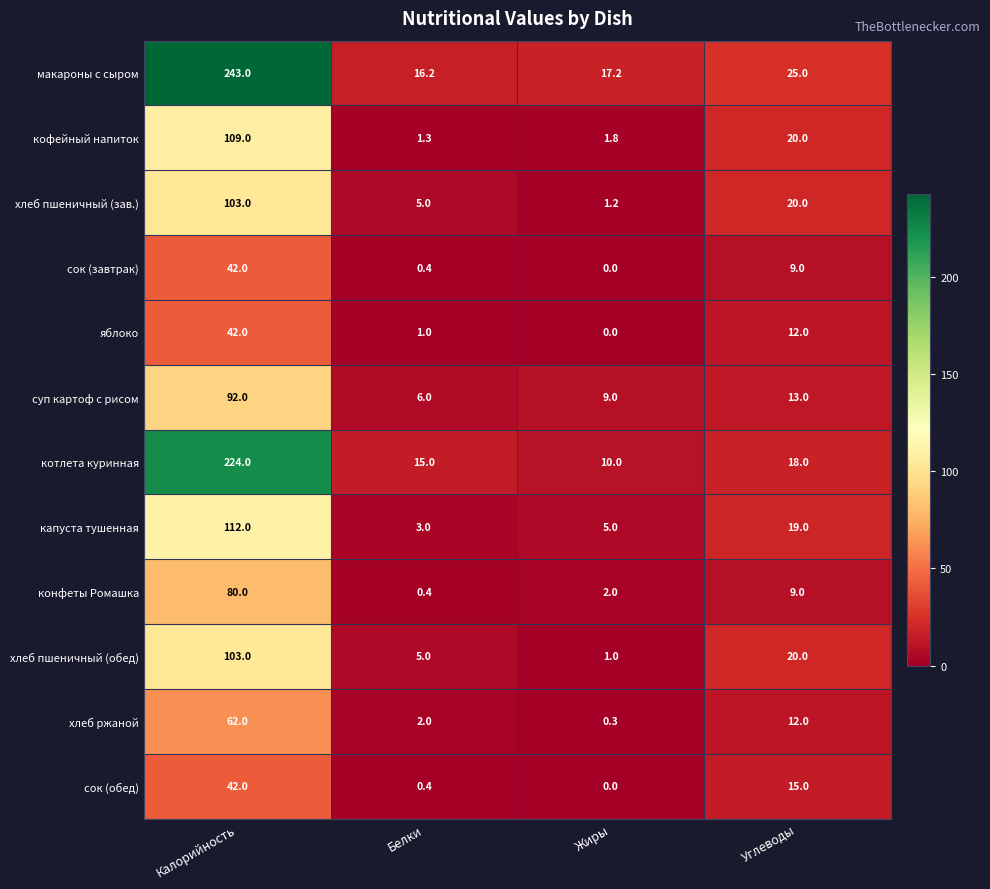

What is the spread (max minus min) of values at Белки?

15.8